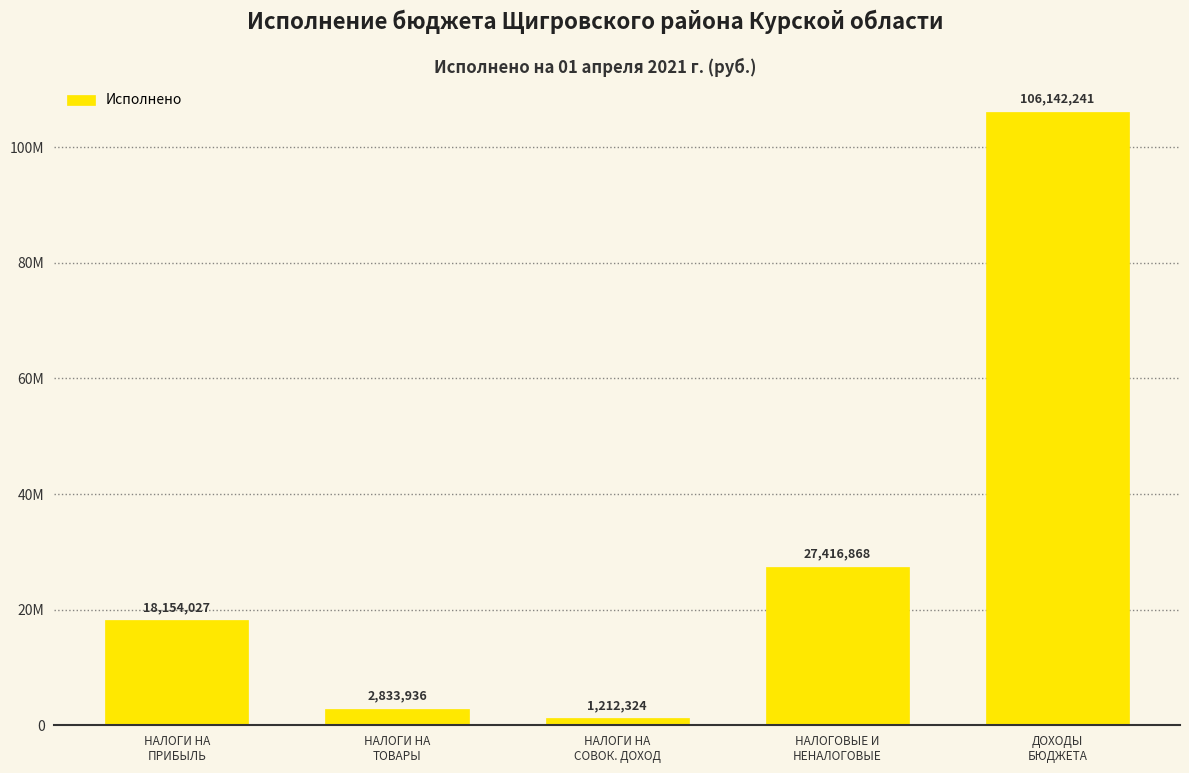

Are the bars horizontal?

No